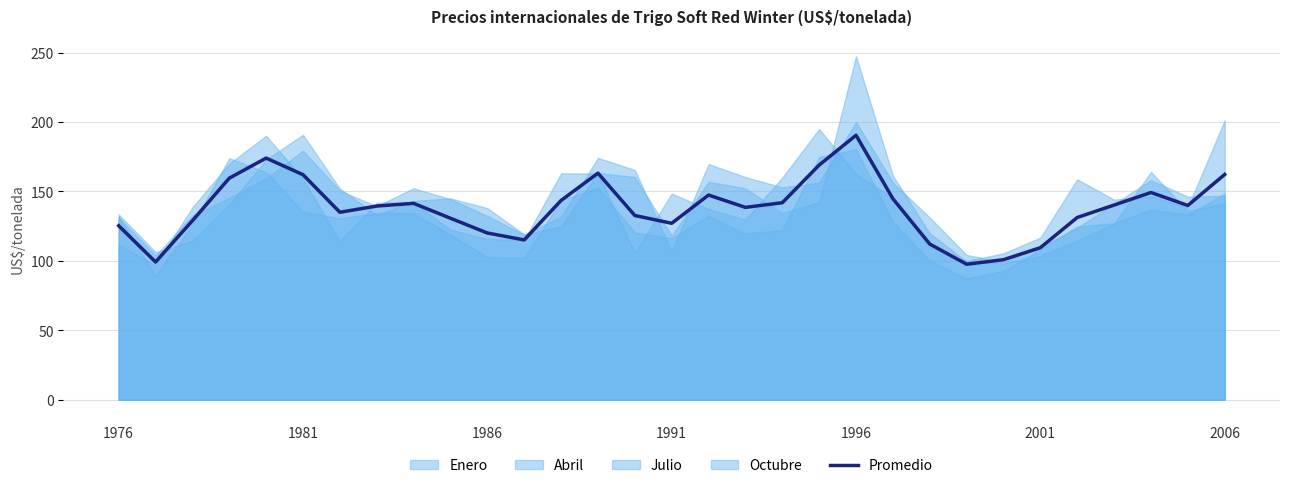

Is it true that Promedio equals 63.4 at 1981?

False